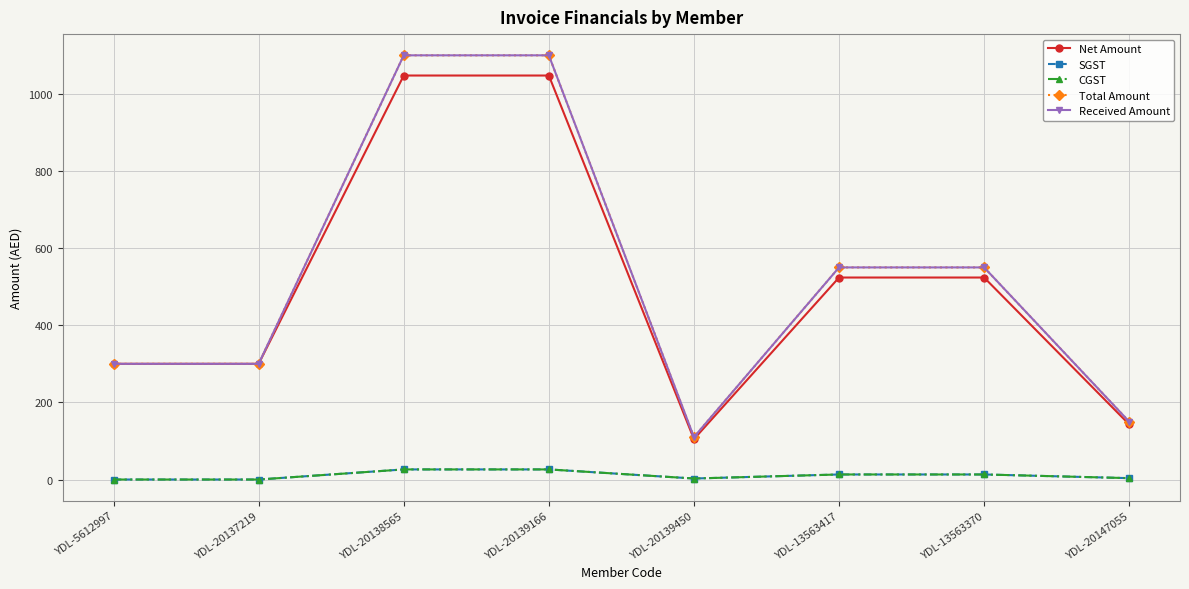

How many data points in CGST are above 13?

4